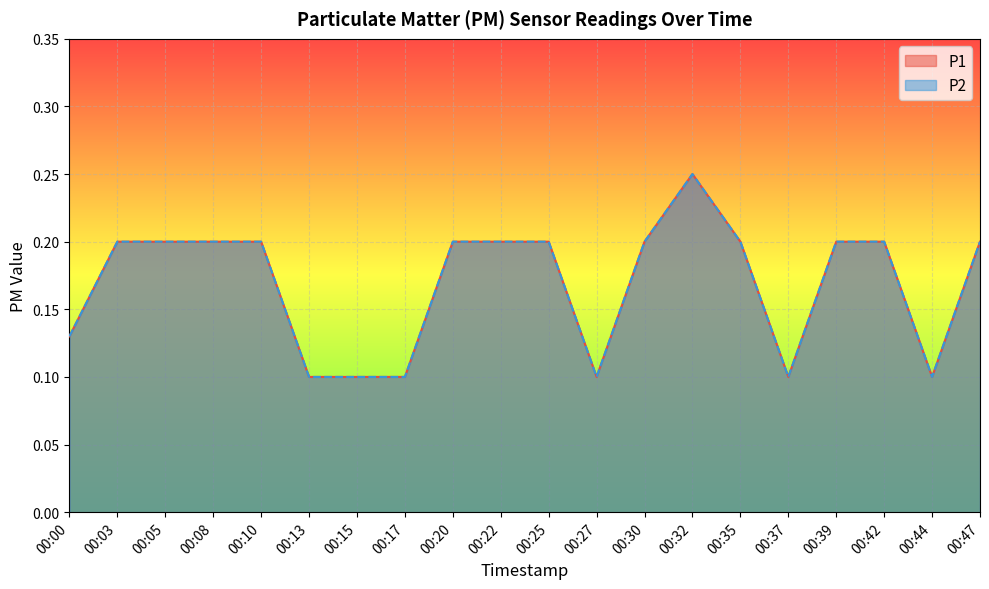

What is the minimum value for P1?

0.1